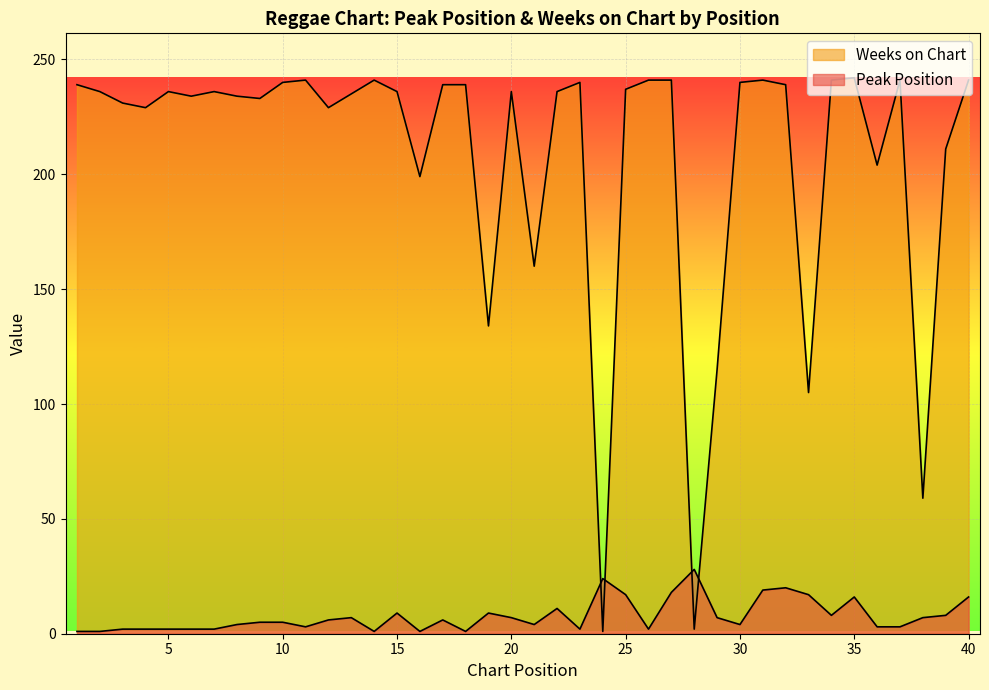

Read the Peak Position value at 38, to the nearest 10.

10